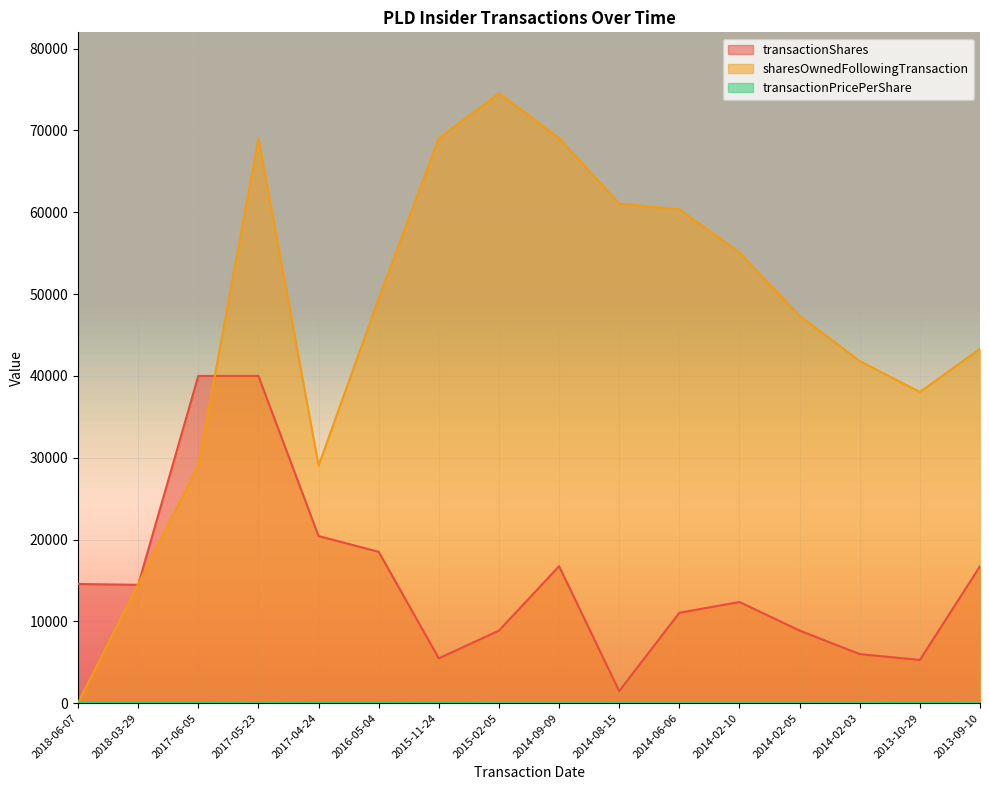

How many times do sharesOwnedFollowingTransaction and transactionShares cross each other?

3